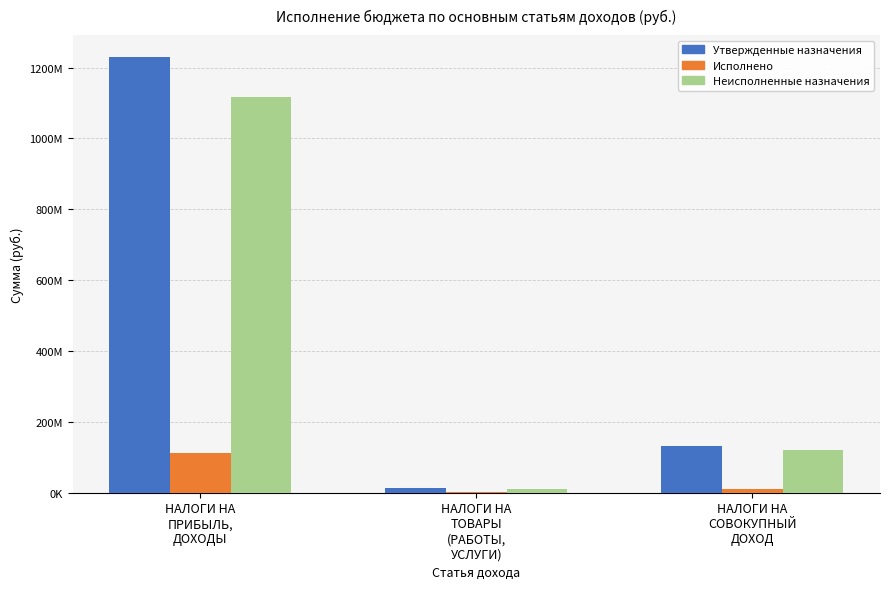

At how many categories does at least one series exceed 1081359521?

1